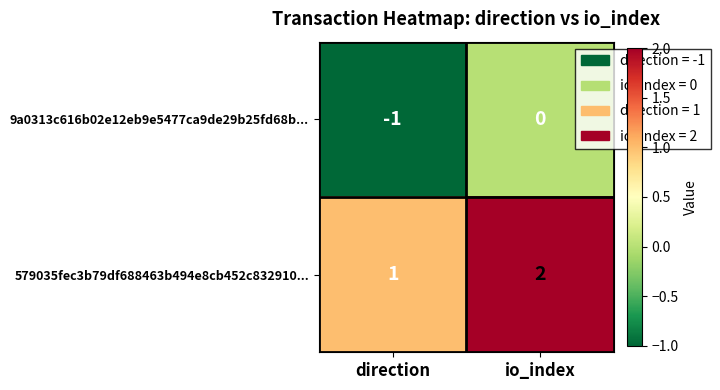

What is the total value across all series at io_index?

2